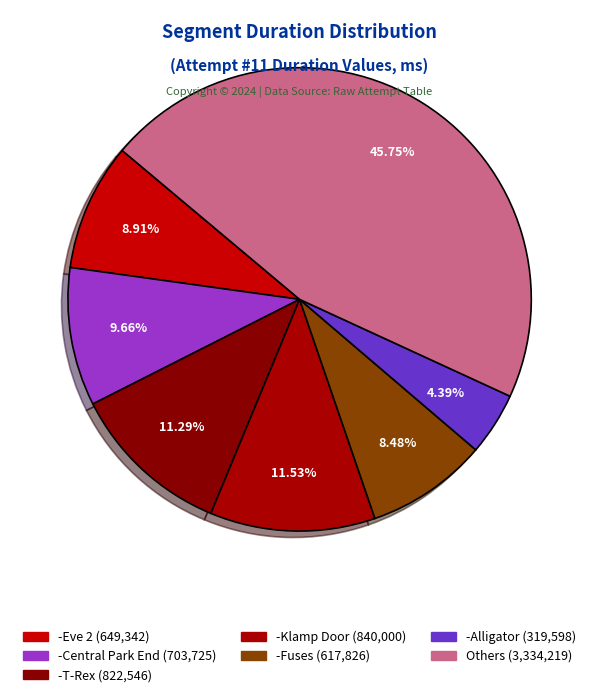

To the nearest percent, what is the combined percentage of -Eve3 and -Klamp Door?

10%